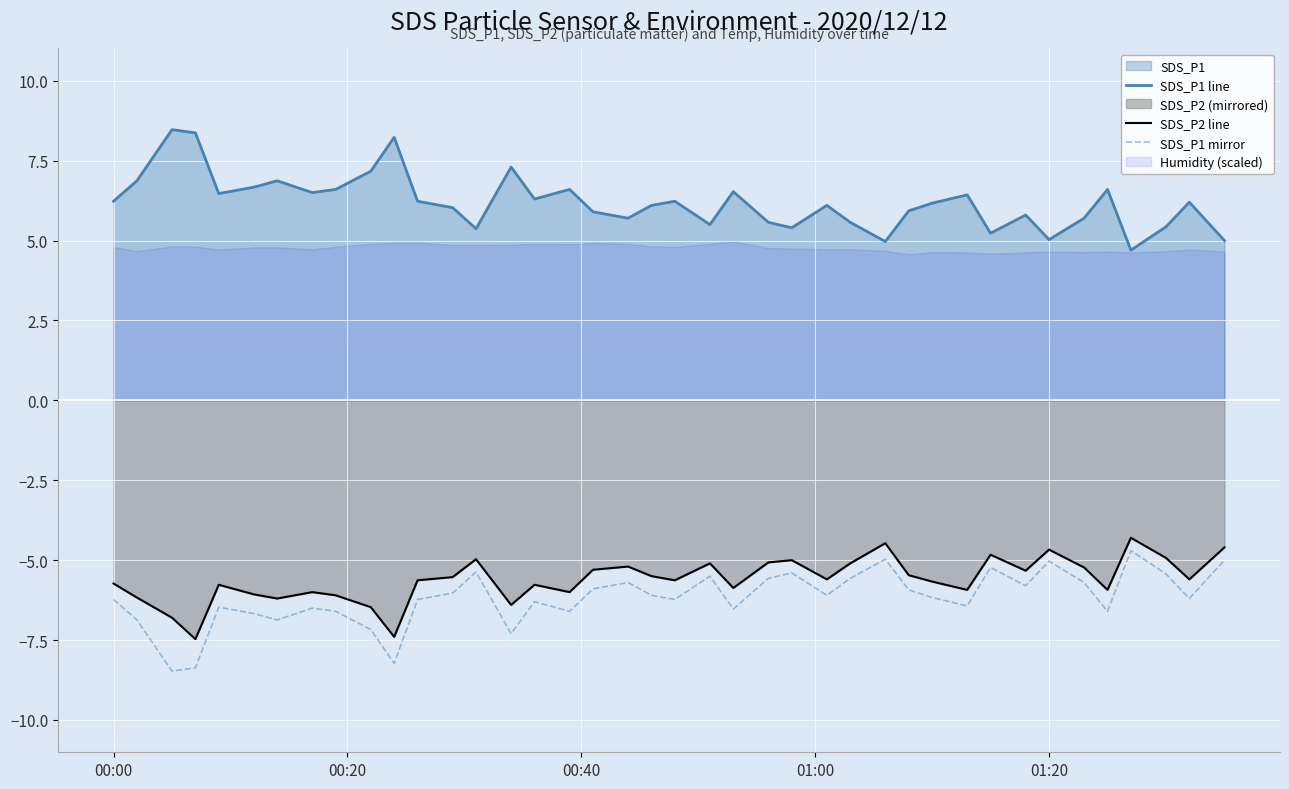

What is the lowest value of the SDS_P1 mirror series?

-8.5